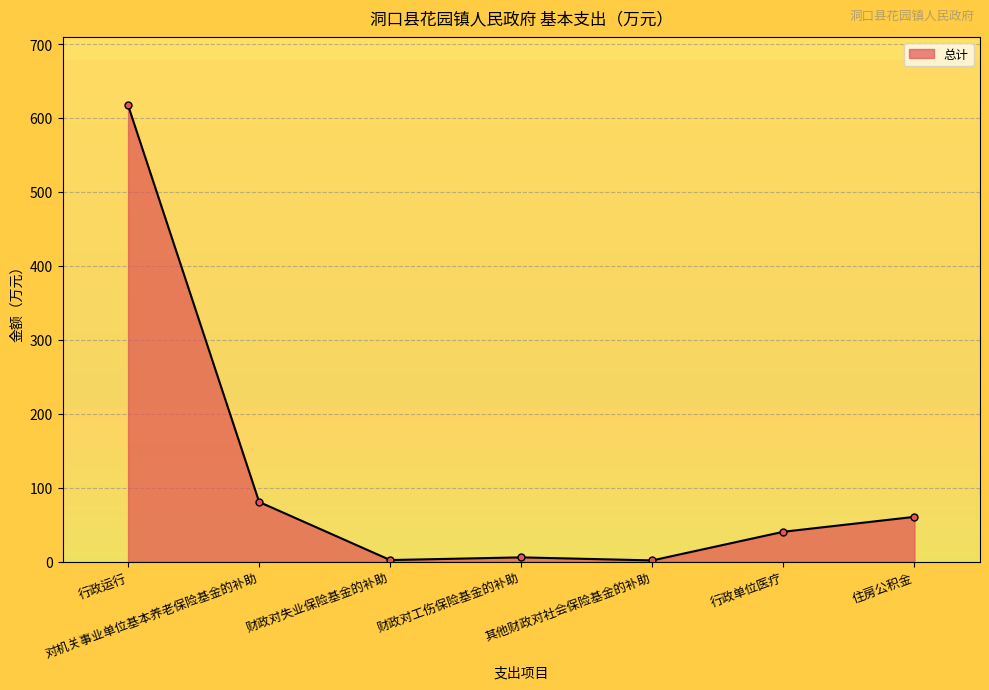

Does the chart display data point markers on the line(s)?

Yes